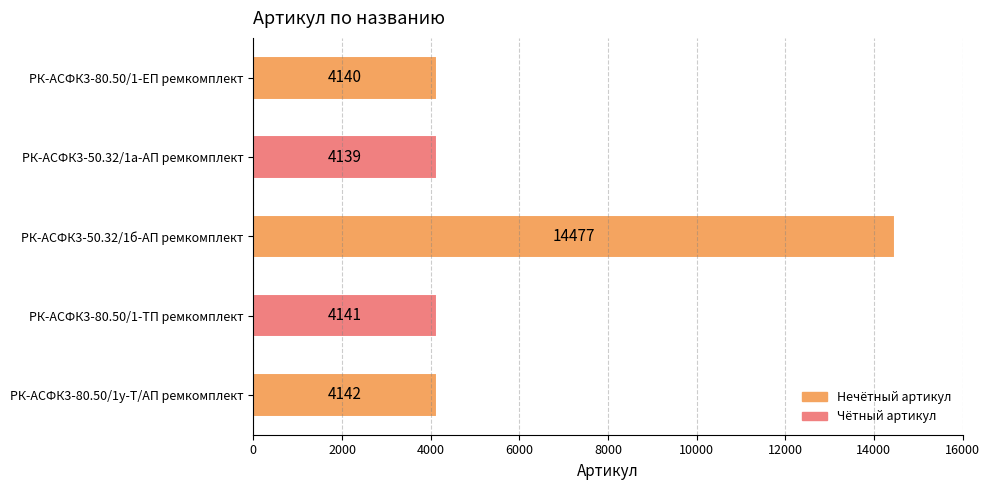

Which category has the highest value across all series?

РК-АСФК3-50.32/1б-АП ремкомплект